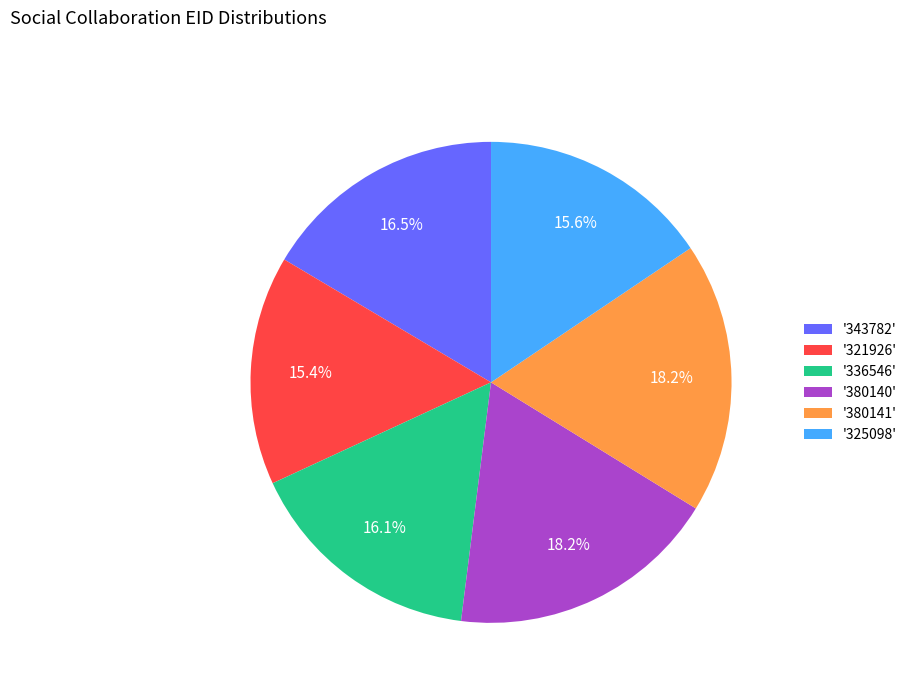

Does any single category account for the majority?

No